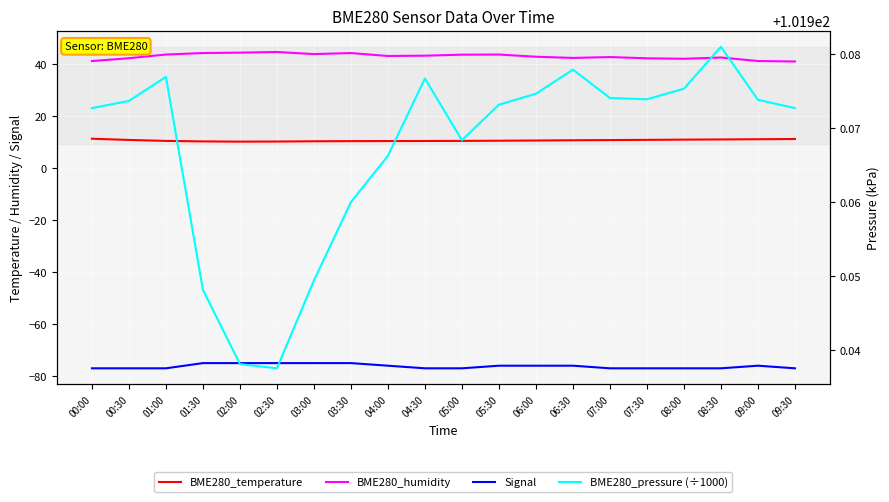

What is the total value across all series at 02:00?

81.4